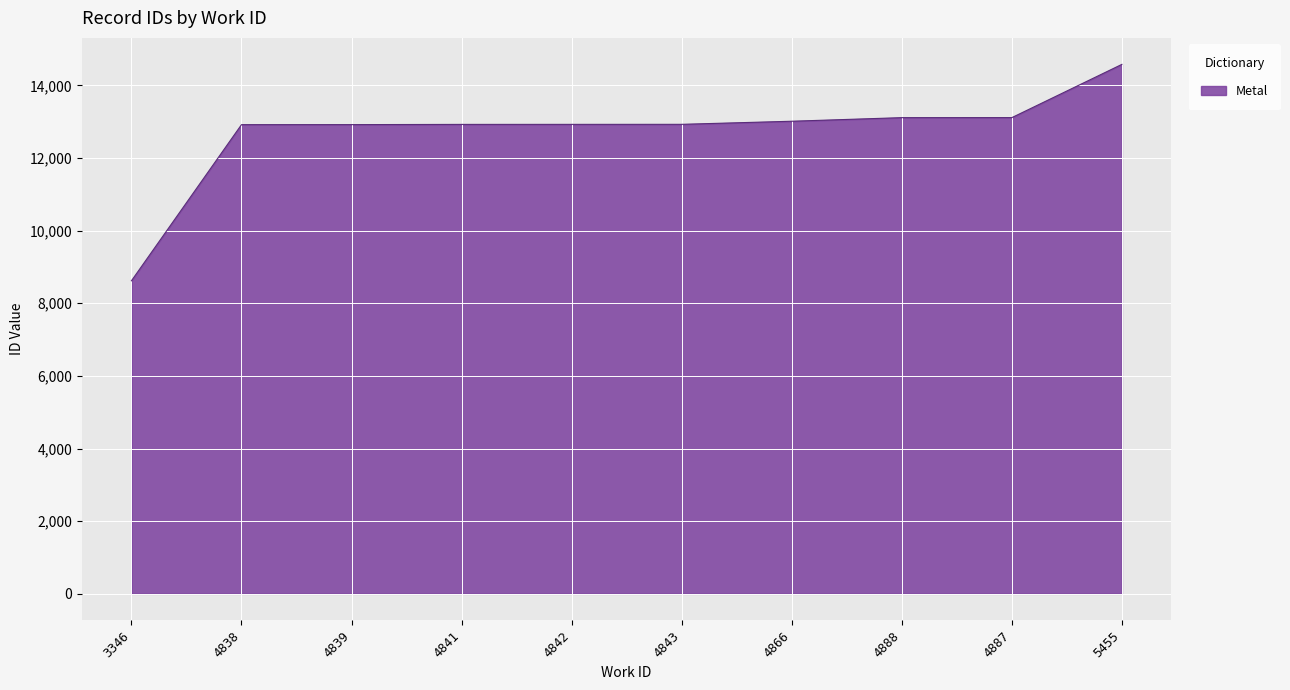

Which category has the lowest value across all series?

3346